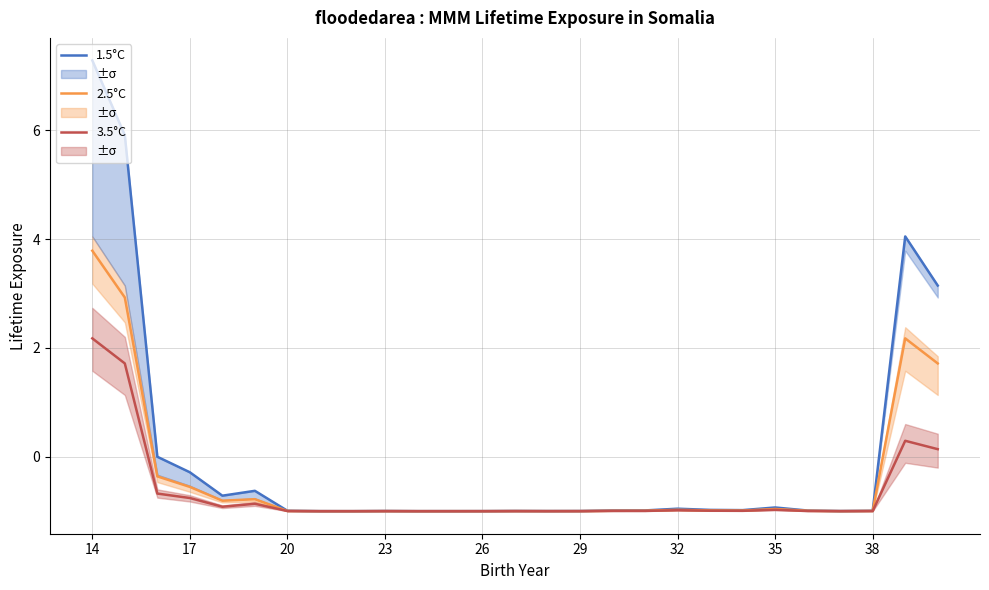

What is the greatest value displayed?

7.3